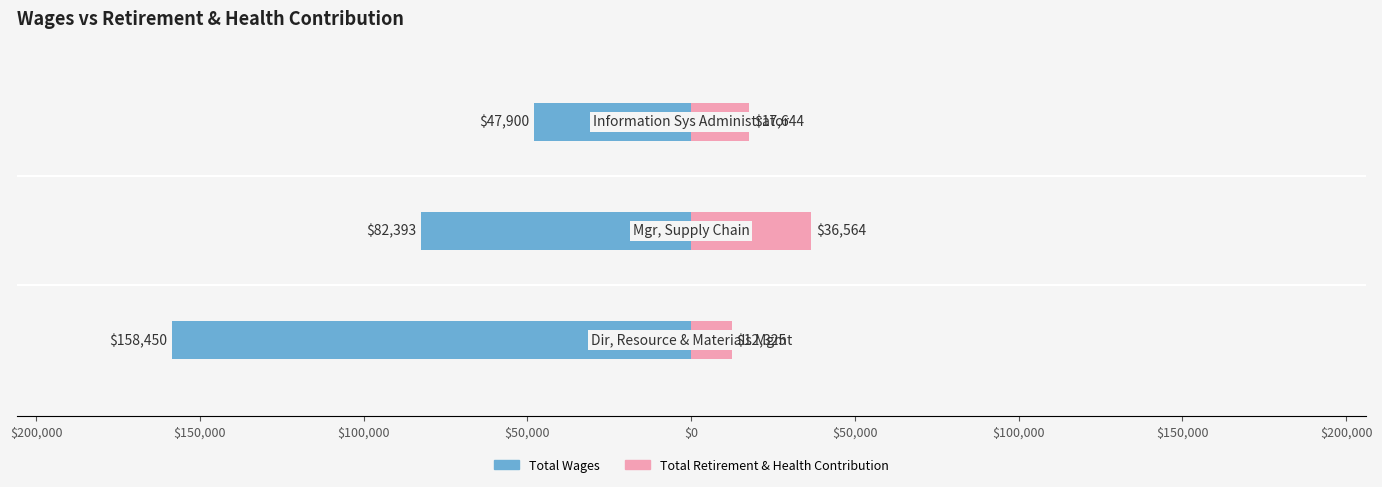

Reading left to right, list all the values displayed in this chart.

Total Wages: $250,000=-158450	$200,000=-82393	$150,000=-47900
Total Retirement & Health Contribution: $250,000=12325	$200,000=36564	$150,000=17644